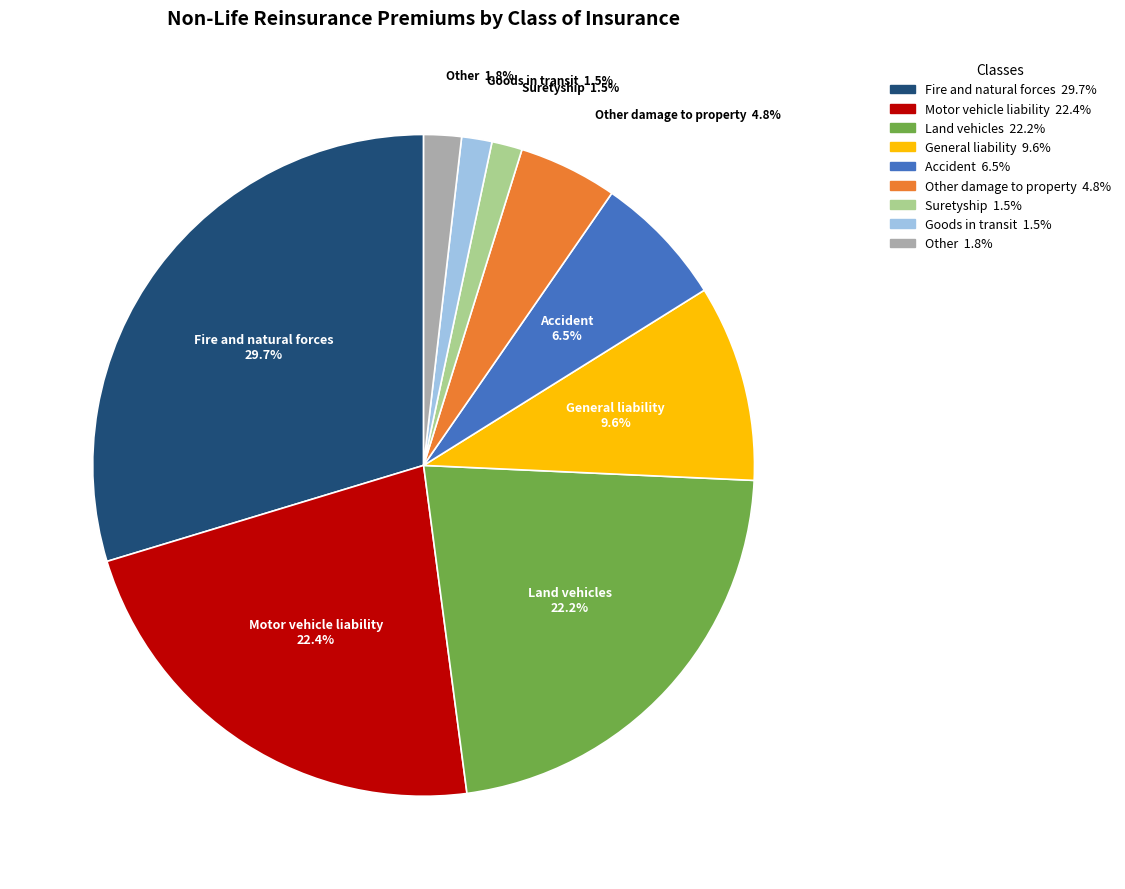

Is there a majority slice in this chart?

No